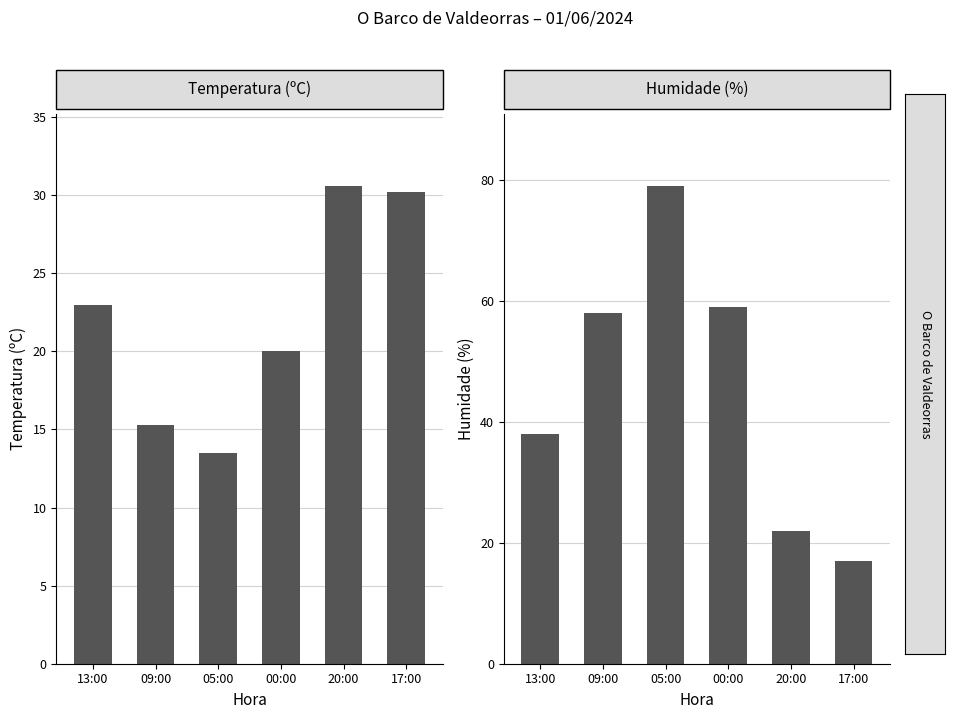

What is the maximum value shown in the chart?

79.0